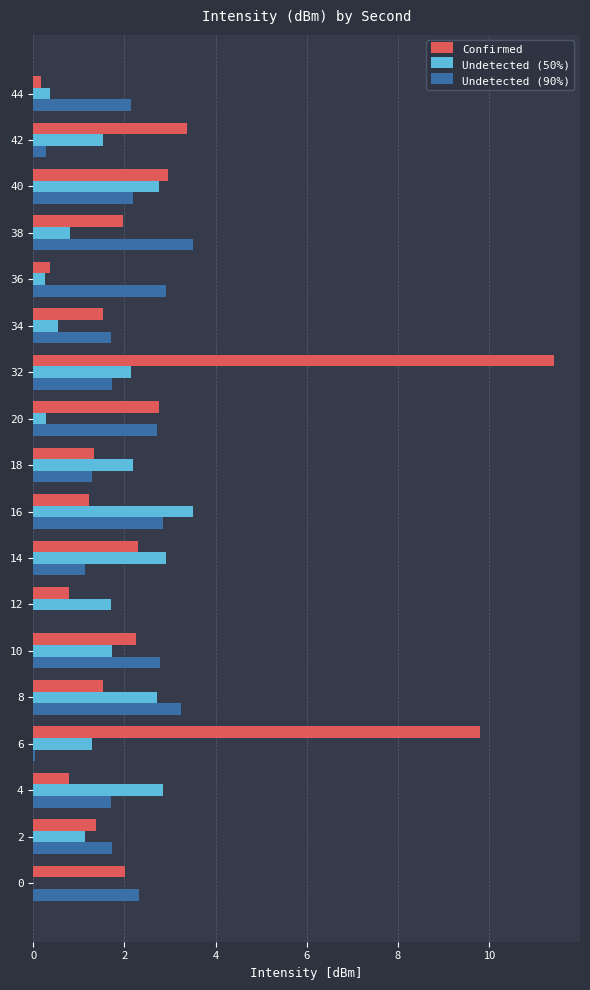

What is the average value of the Confirmed series?

2.7